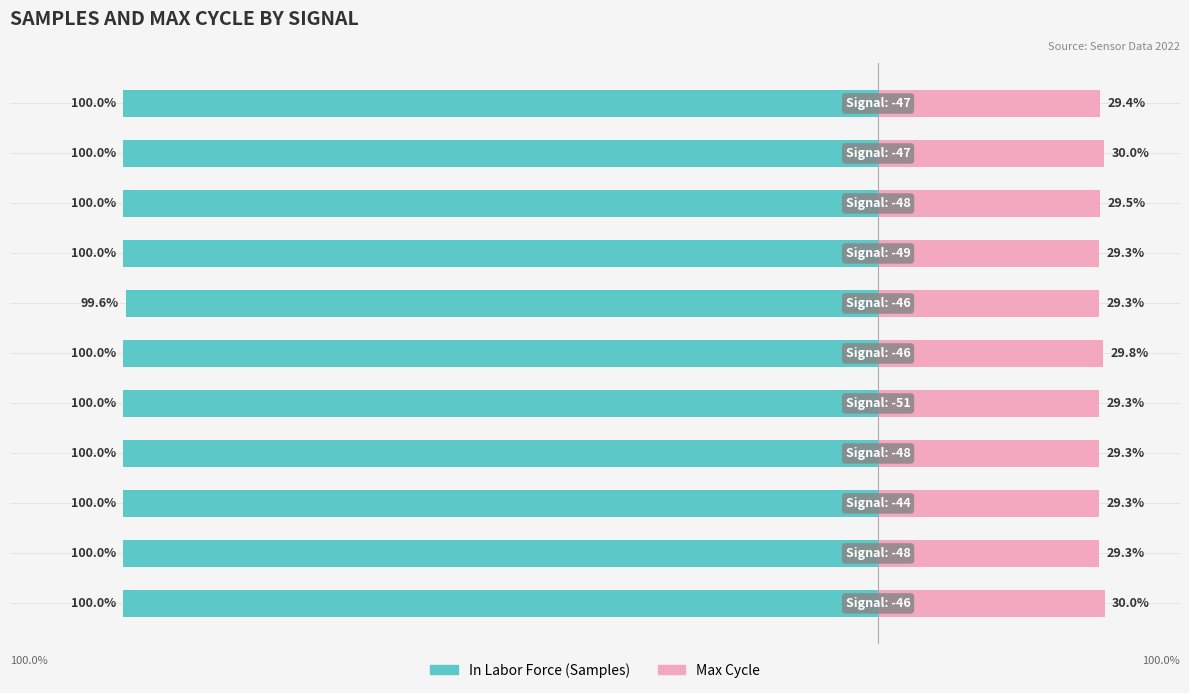

Reading left to right, what are all the values shown in this chart?

In Labor Force: -100.0	-100.0	-100.0	-100.0	-100.0	-100.0	-99.6	-100.0	-100.0	-100.0	-100.0
Max_cycle: 30.0	29.3	29.3	29.3	29.3	29.8	29.3	29.3	29.5	30.0	29.4